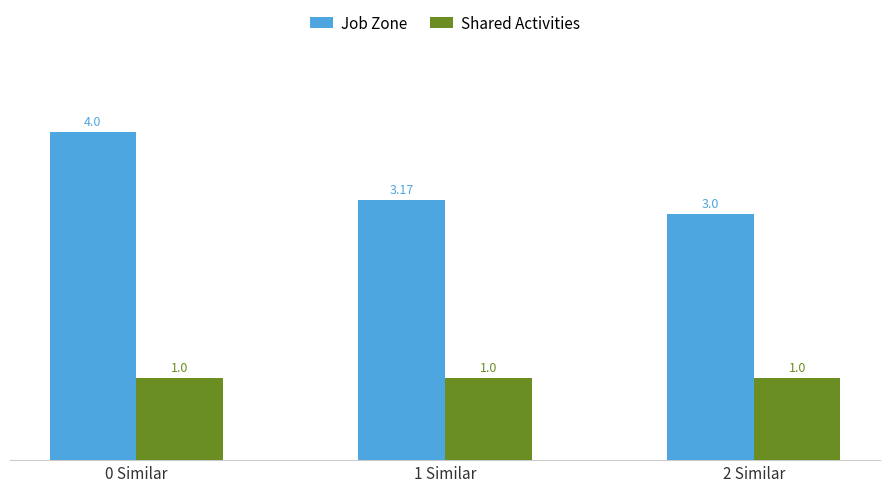

What is the difference between the highest and lowest values at 0 Similar?

3.0